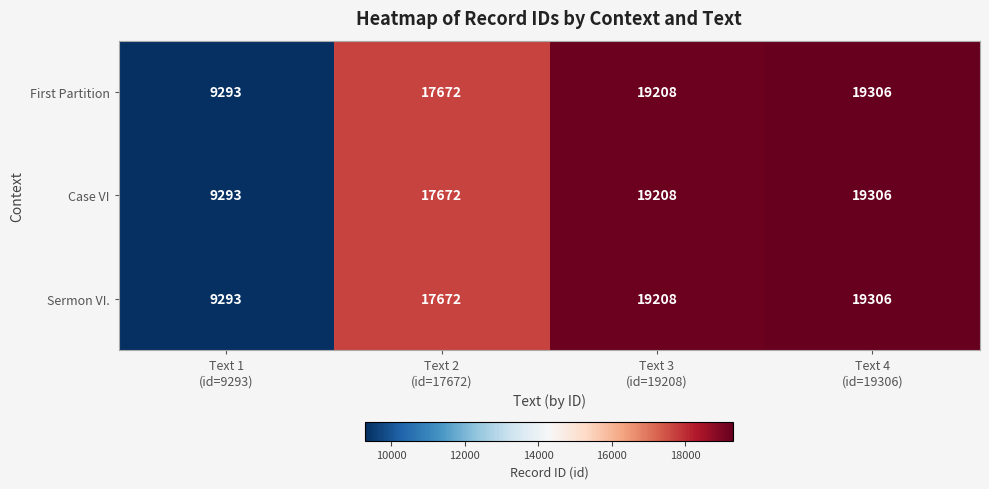

Which category has the lowest value across all series?

Text 1
(id=9293)